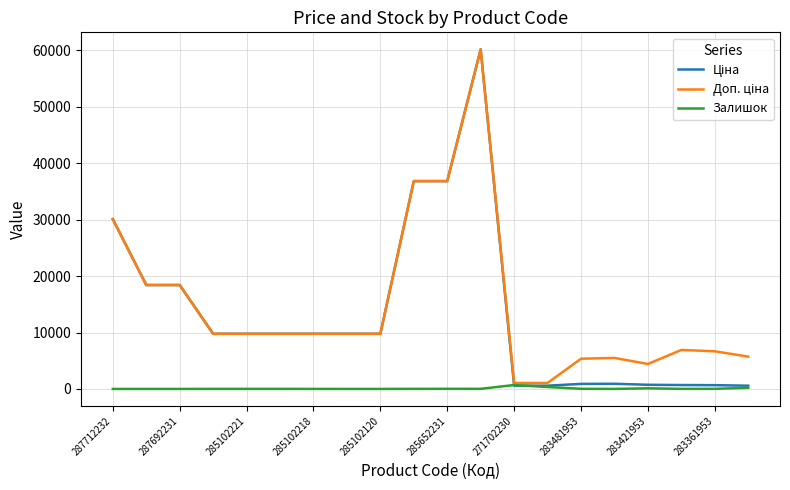

What is the value of the Доп. ціна point at the 17th from the left?

4423.0